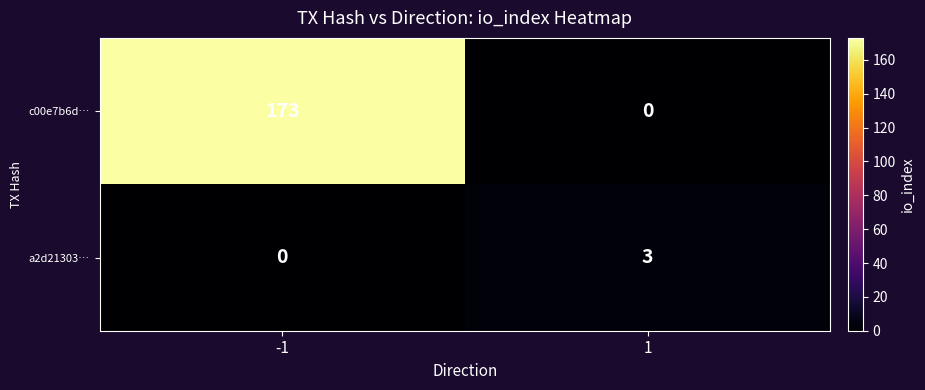

Is it true that a2d21303… equals 0 at -1?

True